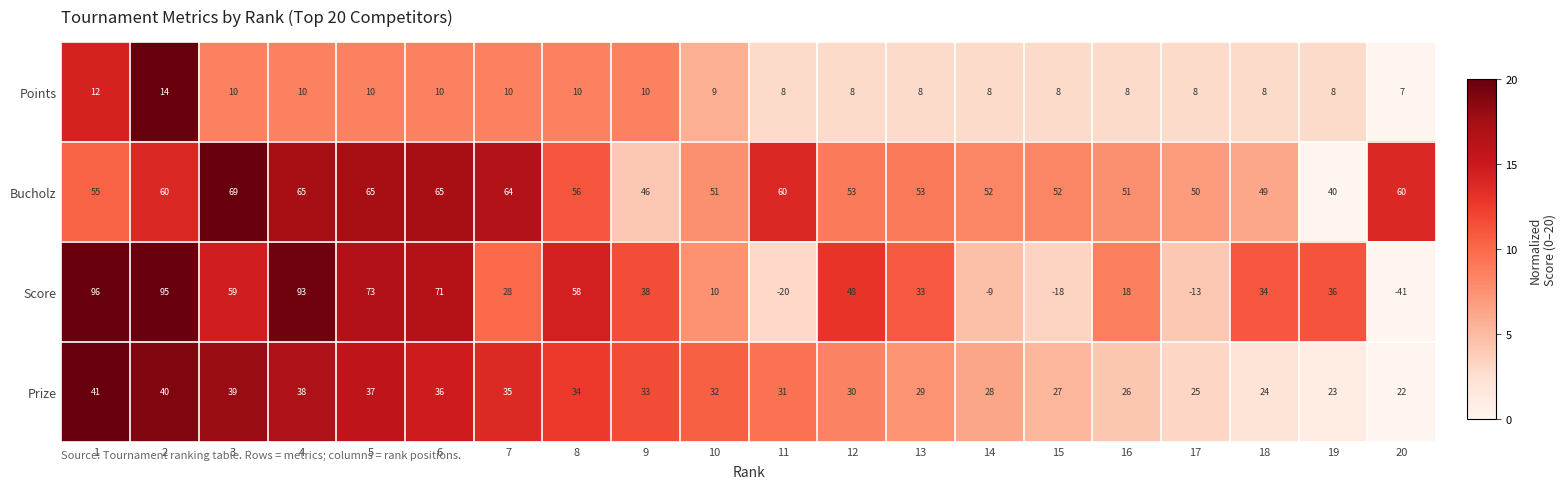

Which series has the largest total across all categories?

Bucholz